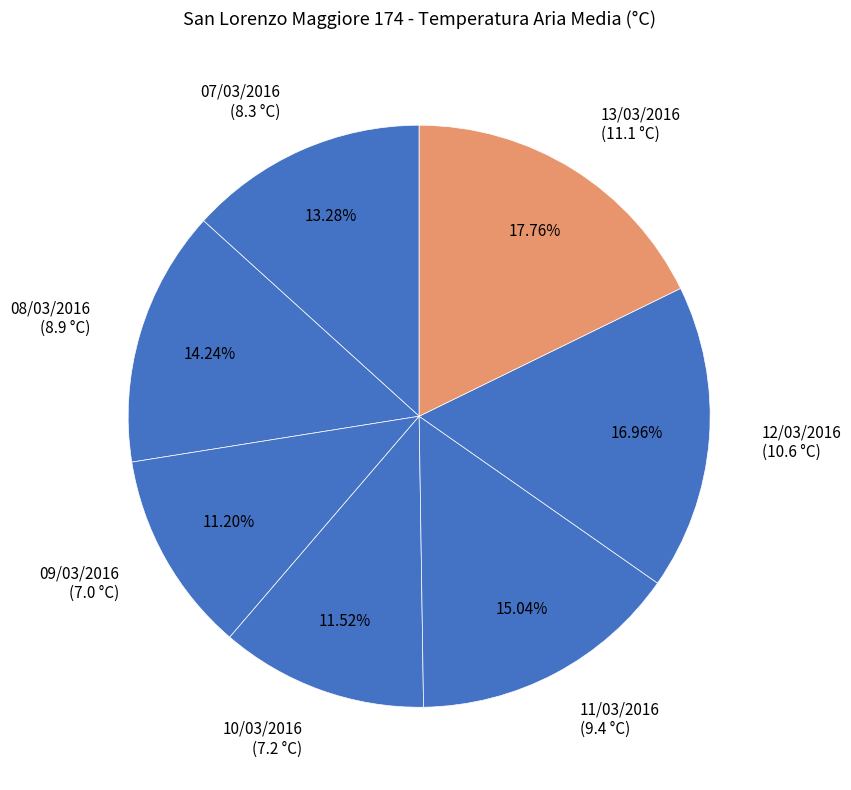

What is the ratio of the value at 13/03/2016 (11.1 °C) to the value at 11/03/2016 (9.4 °C)?

1.2